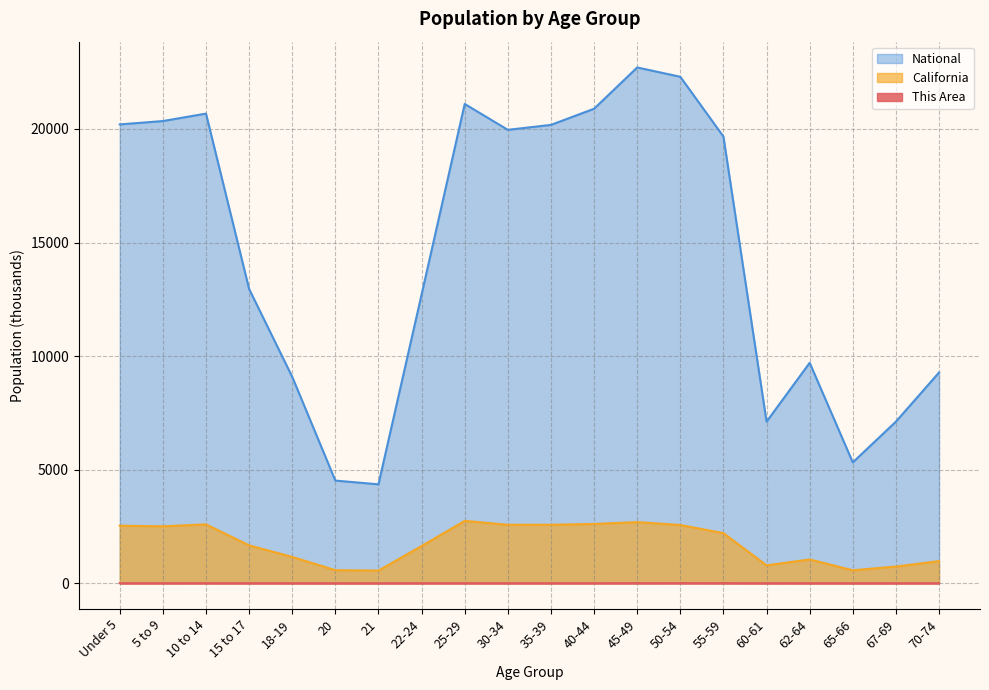

Is the value of California at 55-59 greater than the value of National at 10 to 14?

No